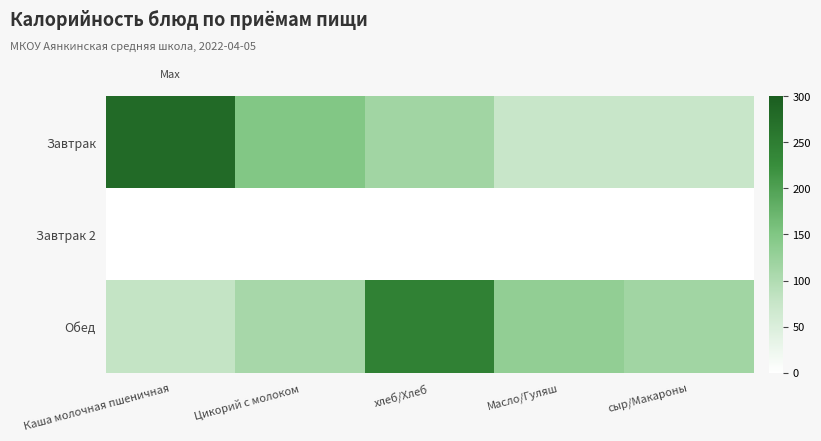

At which category is the sum across all series the highest?

хлеб/Хлеб